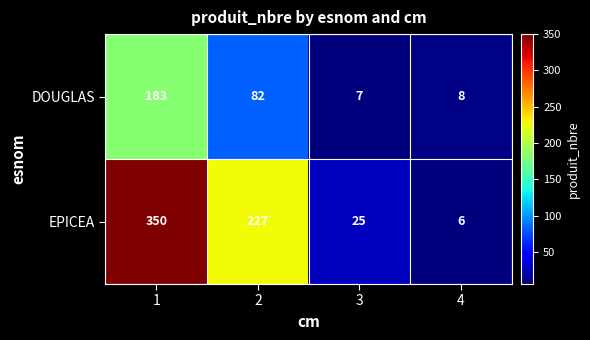

List the series in order of their overall mean, lowest first.

DOUGLAS, EPICEA